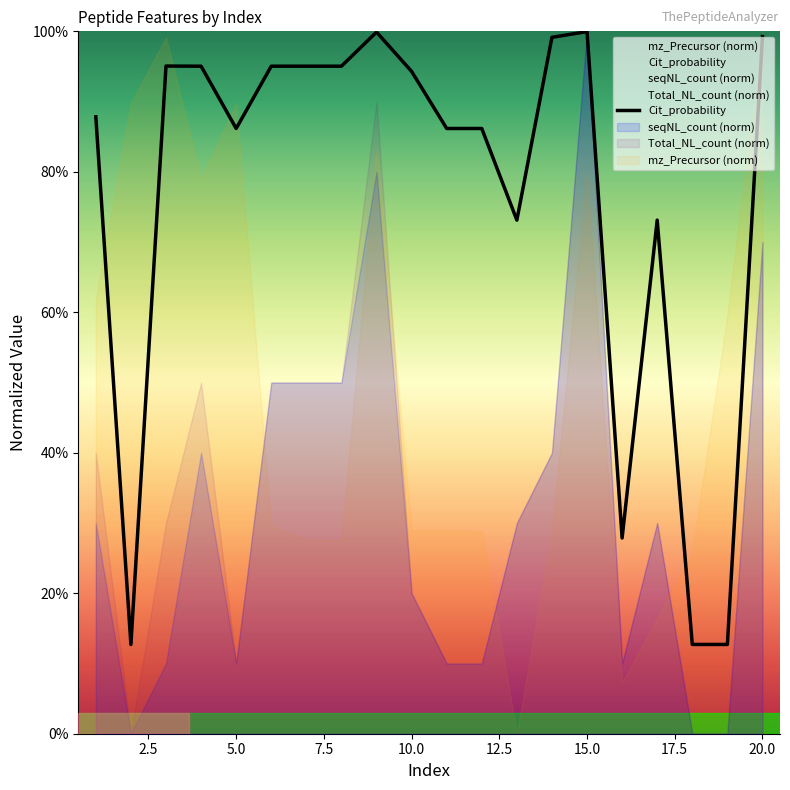

How many interior local peaks does the Cit_probability series have?

4